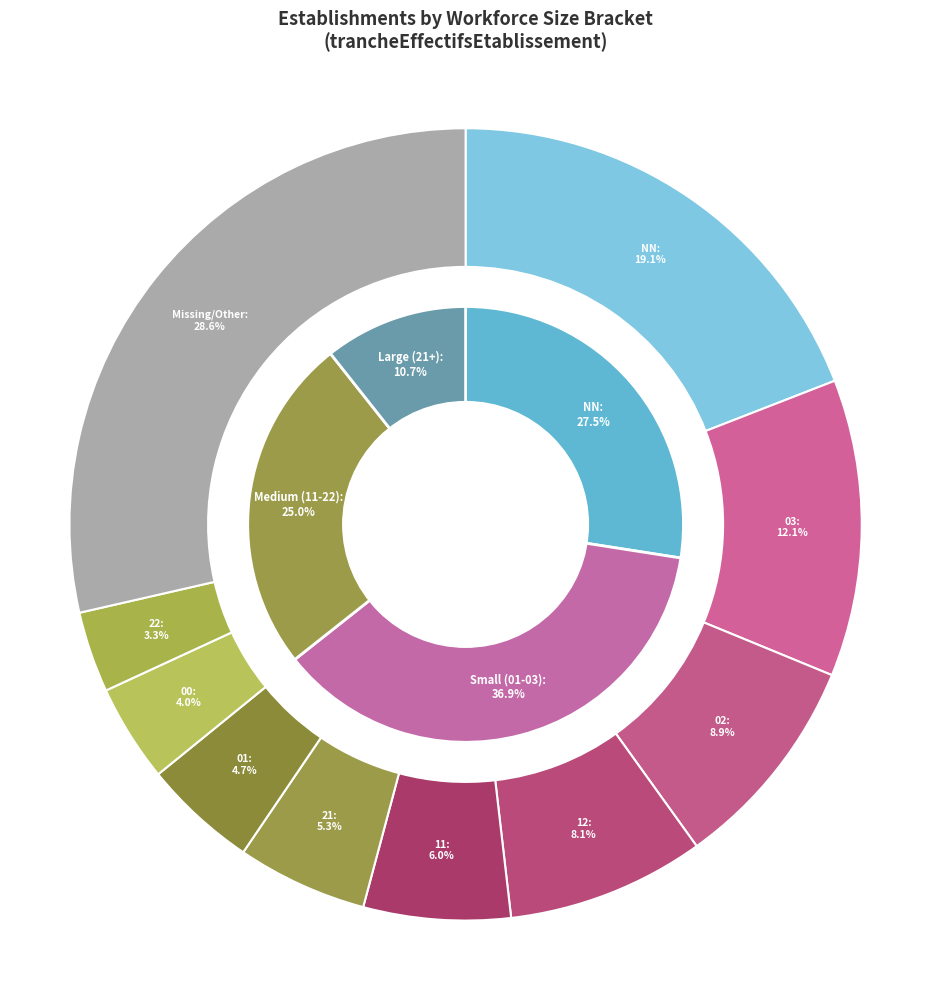

What is the largest slice in the pie chart?

Other